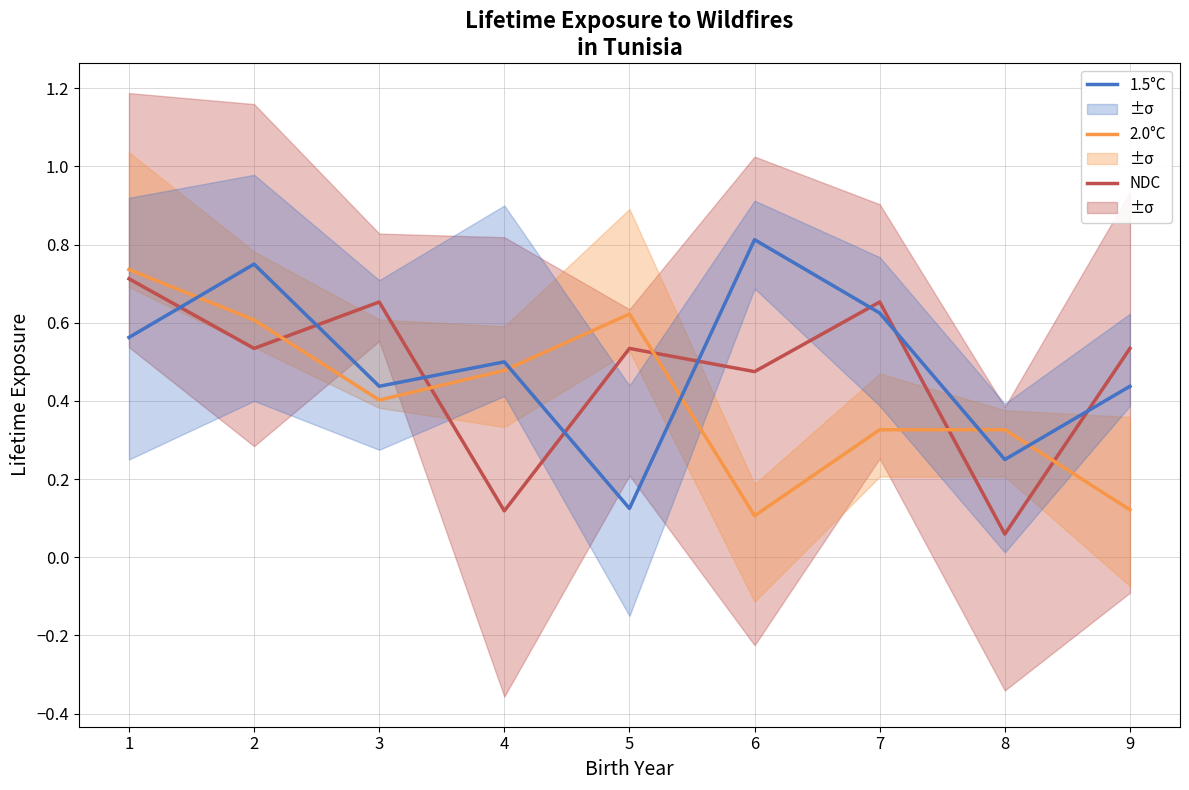

True or false: 1.5°C has a value of 0.4 at 2.

False